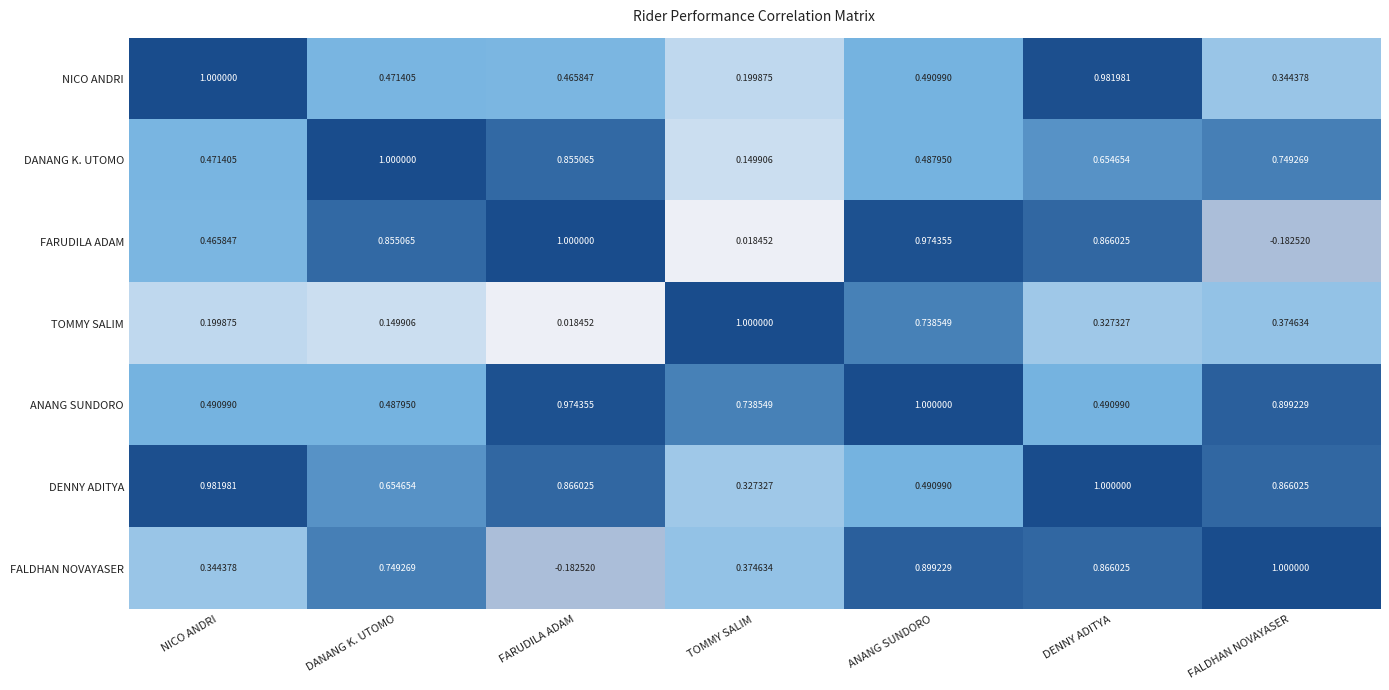

Rank the series at DANANG K. UTOMO from highest to lowest value.

DANANG K. UTOMO, FARUDILA ADAM, FALDHAN NOVAYASER, DENNY ADITYA, ANANG SUNDORO, NICO ANDRI, TOMMY SALIM